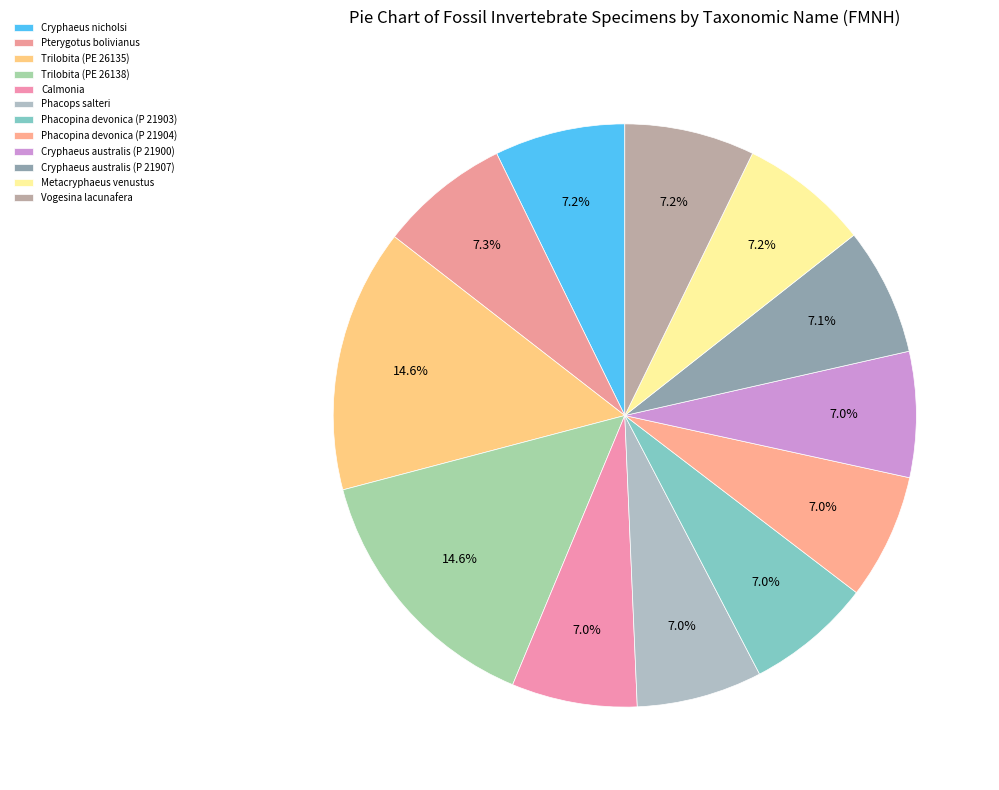

To the nearest percent, what percentage of the pie is Metacryphaeus venustus?

7%